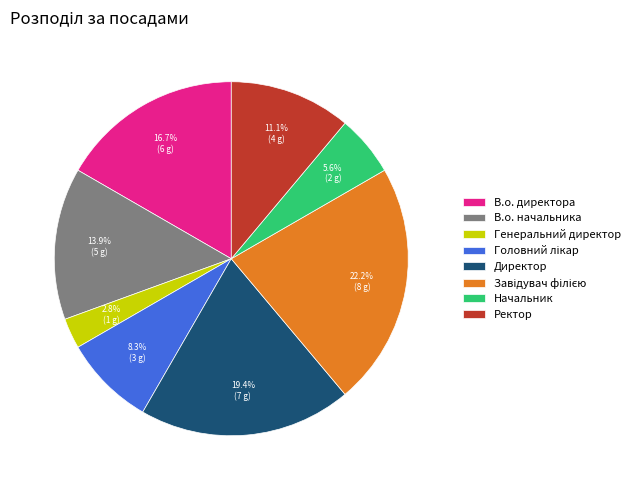

What percentage is NOT represented by Начальник?

94.4%